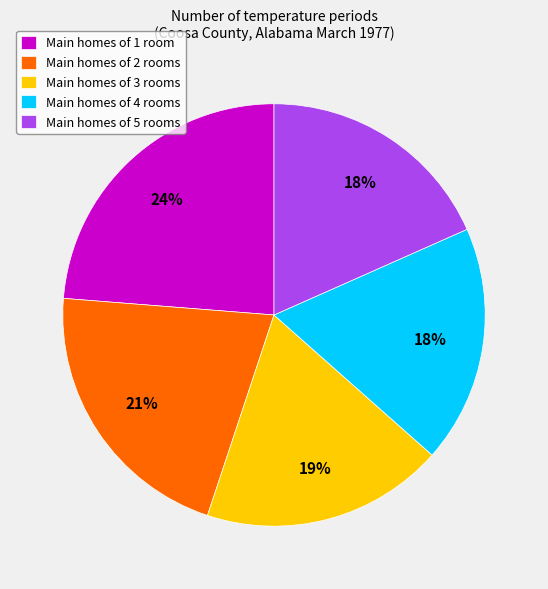

To the nearest percent, what is the average slice percentage?

20%